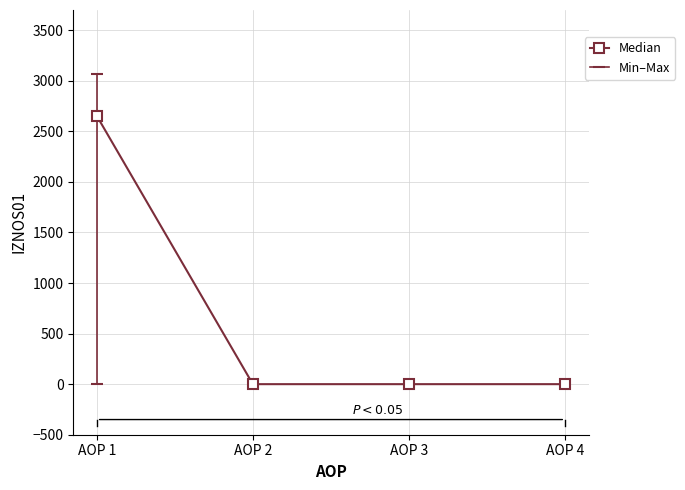

What is the sum of all values?

2654.5